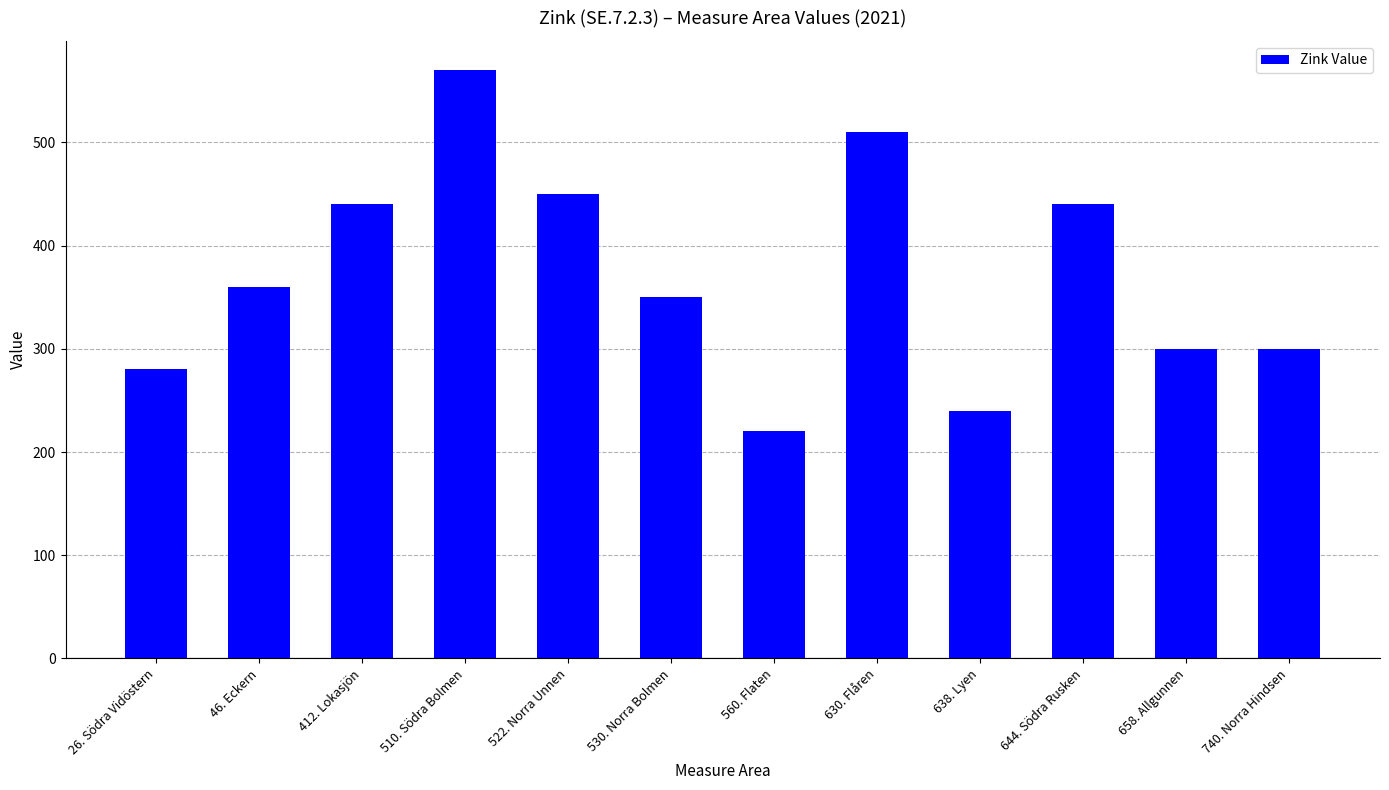

What is the value of the 6th bar from the left?

350